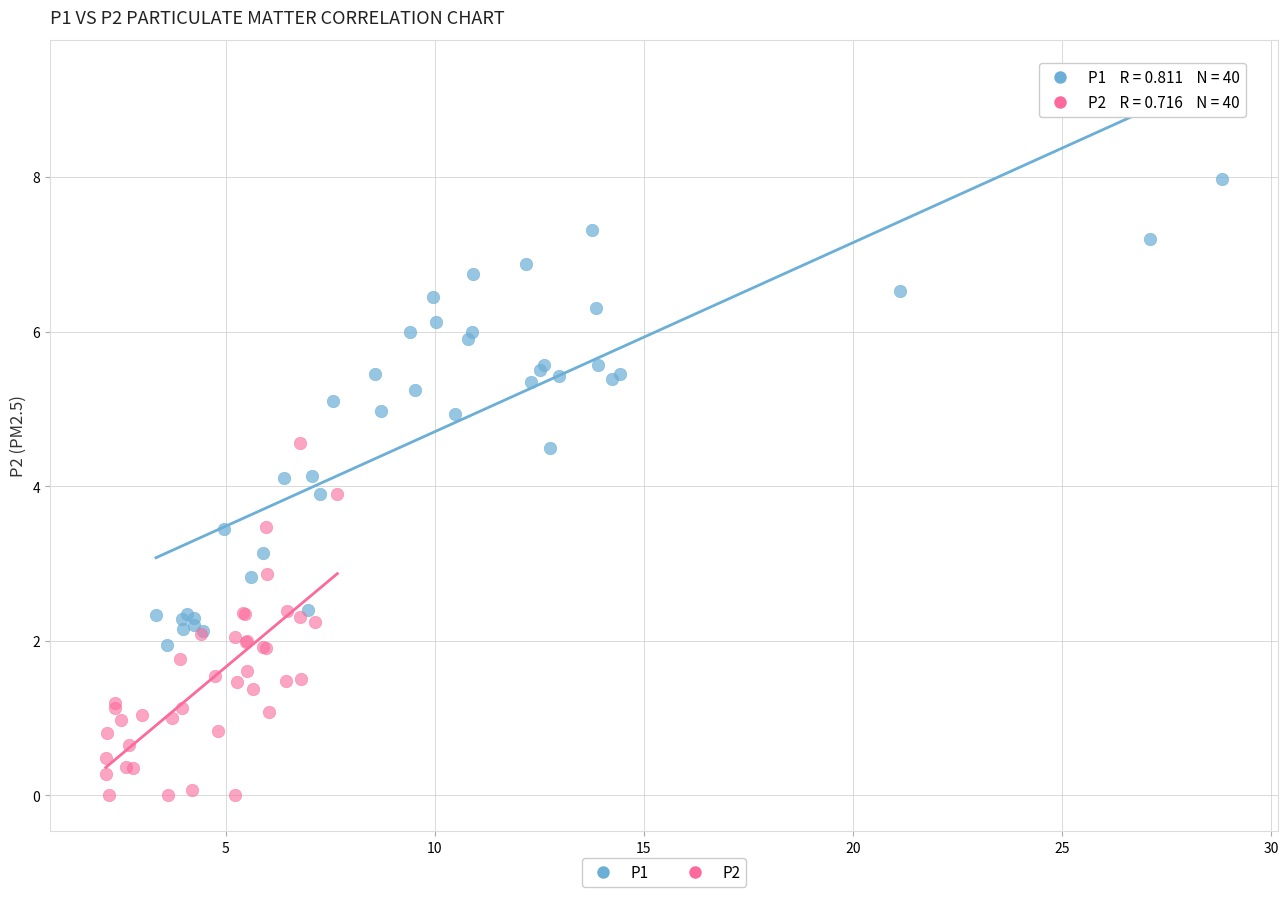

Which series has the largest Y range (max minus min)?

P1